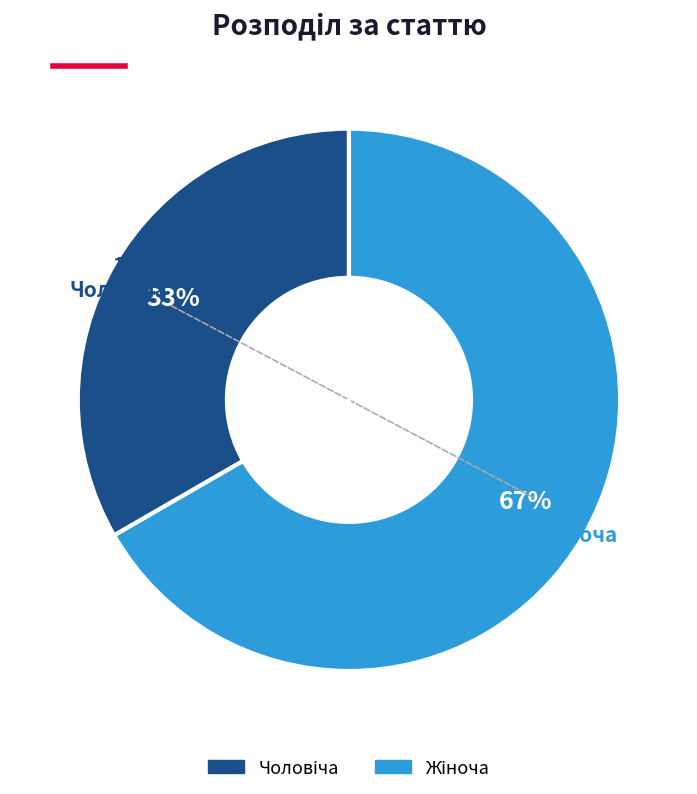

Is there a majority slice in this chart?

Yes